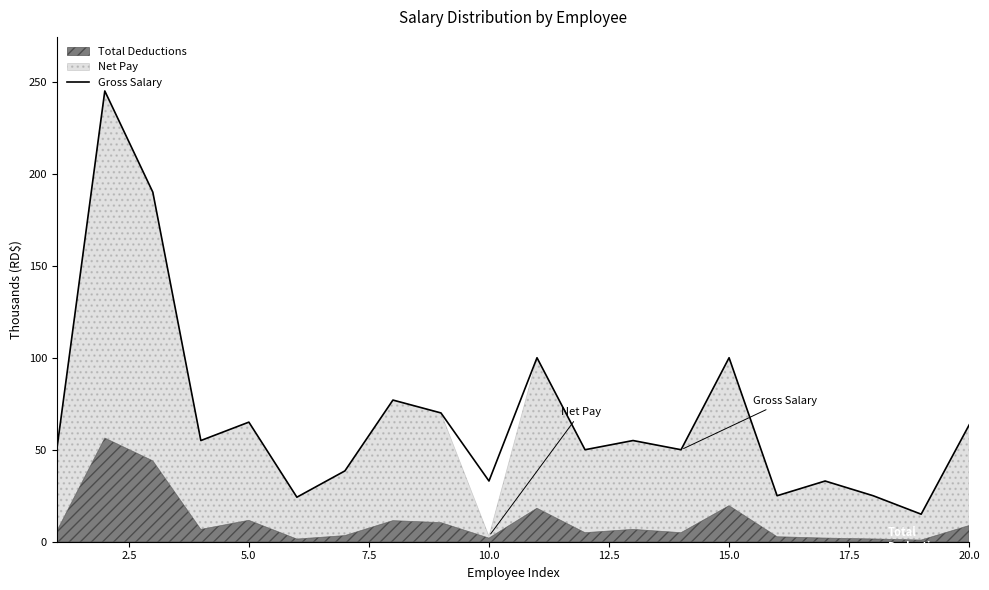

What is the maximum value for Gross Salary?

245.0